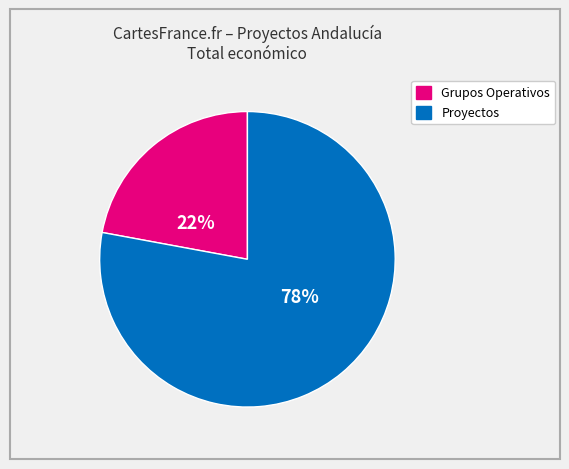

To the nearest percent, what is the average slice percentage?

50%